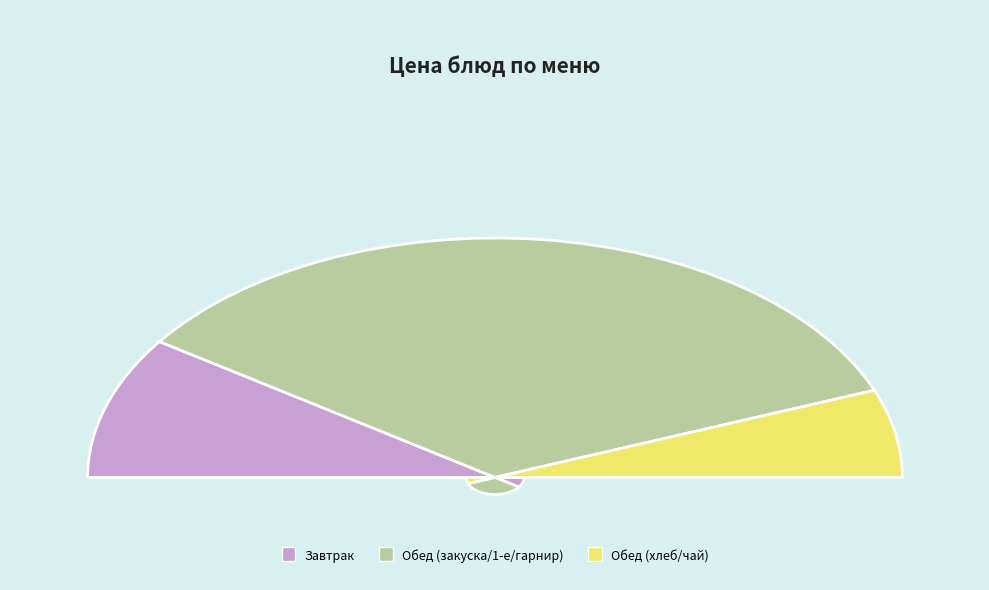

Between Капуста тушеная and Хлеб «Пшеничный новый»(Обед), which is larger?

Капуста тушеная